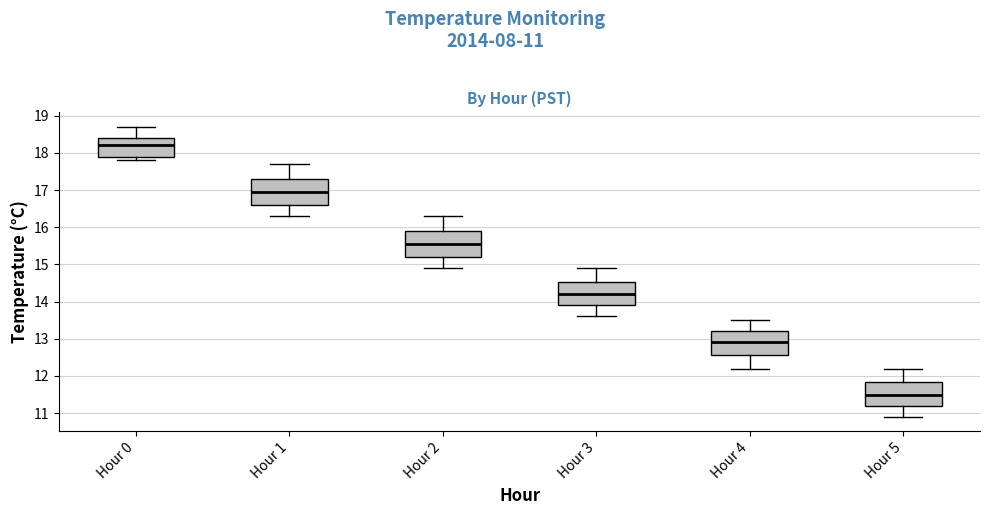

Which box has the lowest median line?

Hour 5